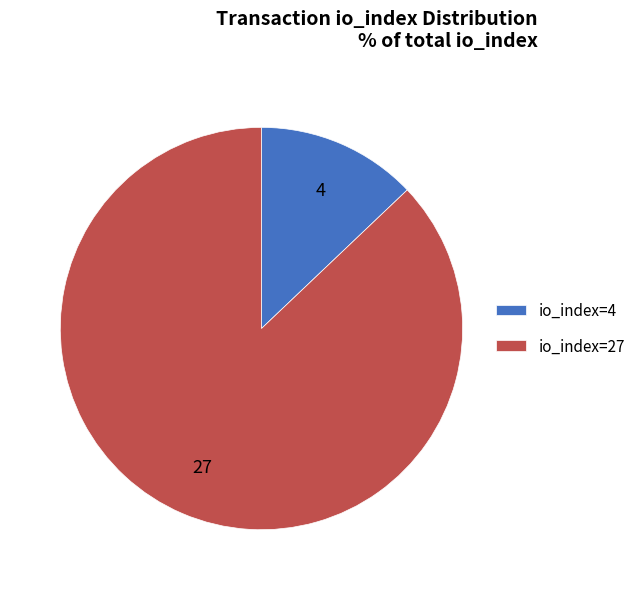

Is it true that io_index=27 is 74% of the pie?

False